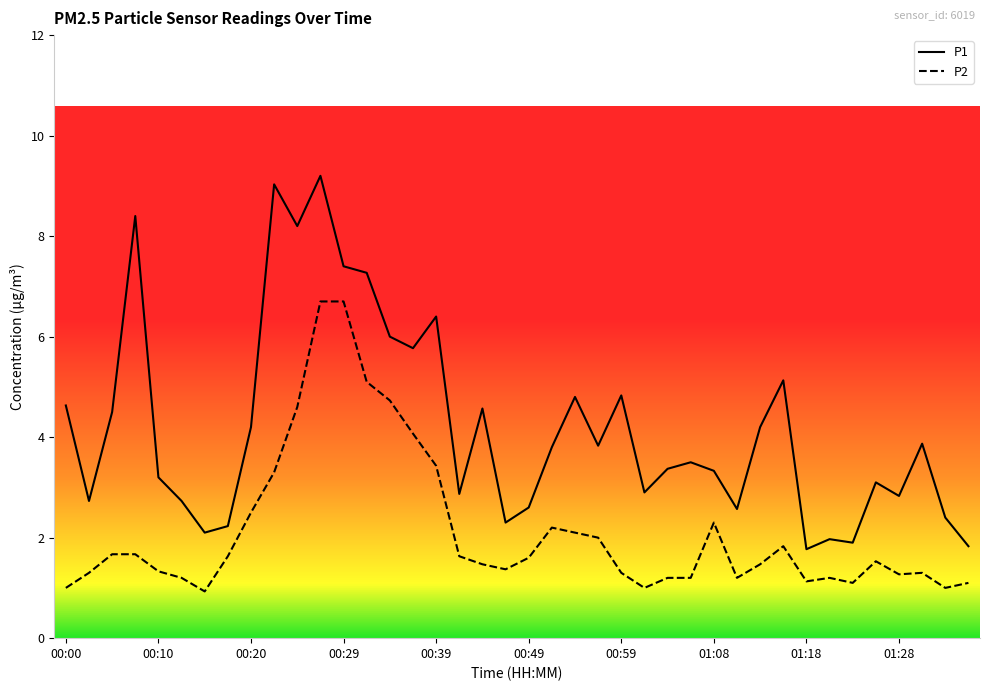

Which series has the largest range (max minus min)?

P1